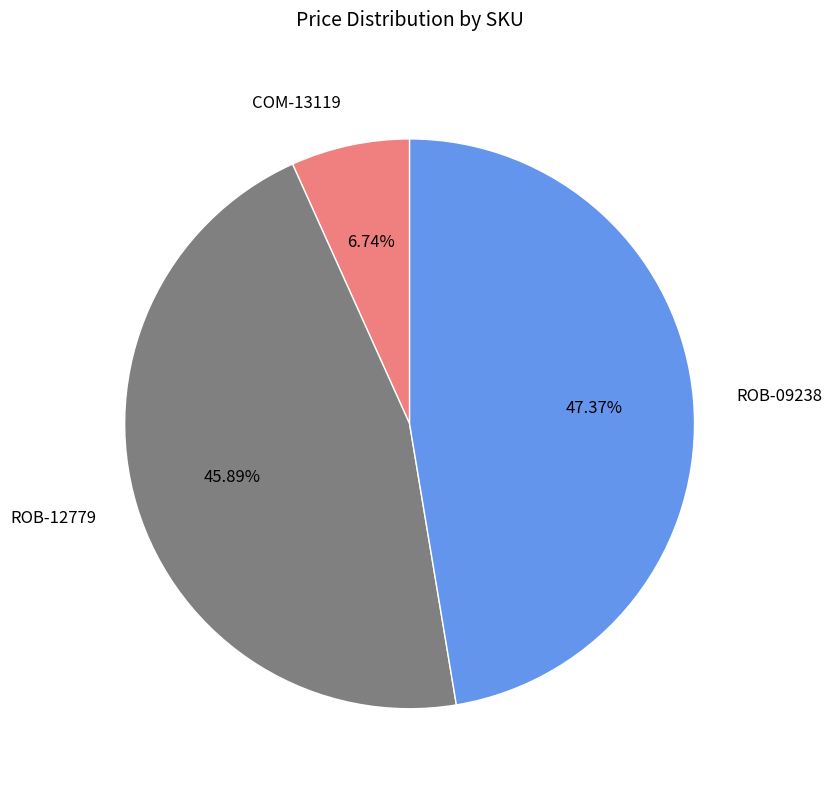

Is it true that ROB-09238 is 62% of the pie?

False